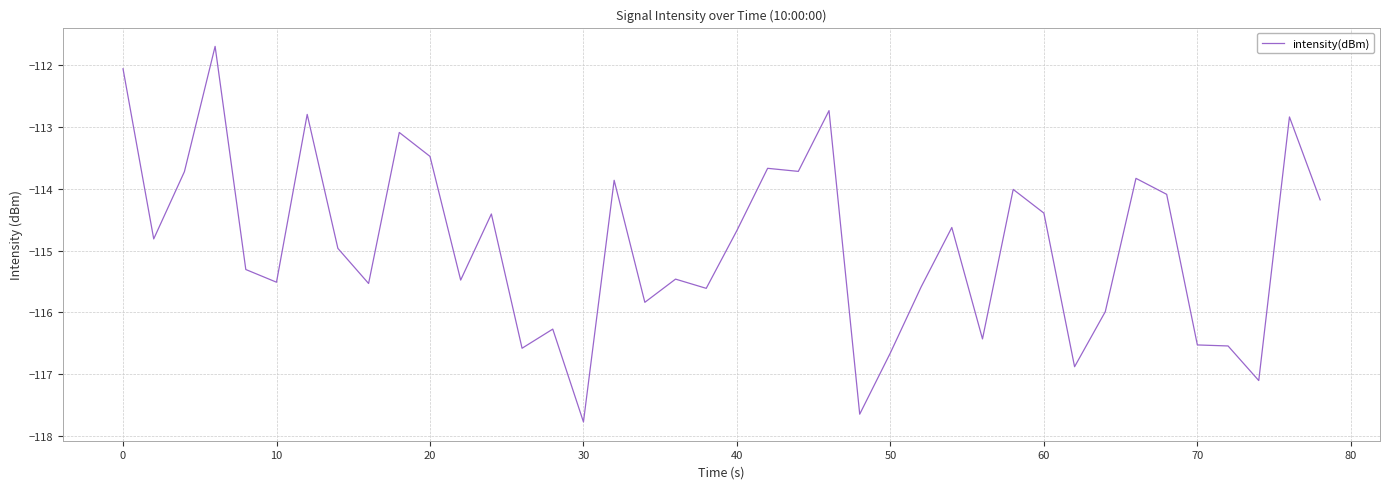

What is the difference between the second highest and second lowest values?

5.6